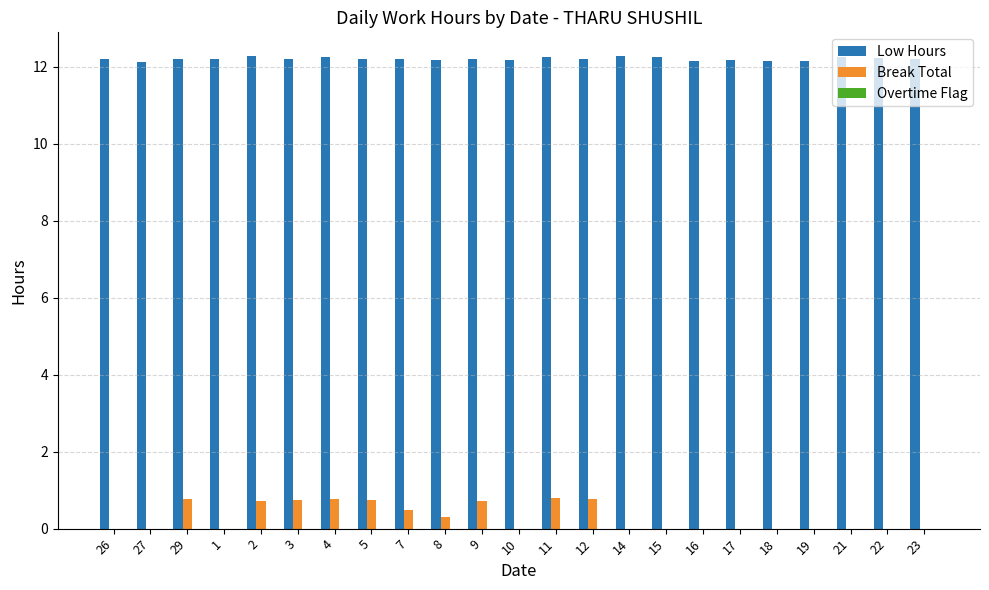

The Break Total series shows 0.0 at 17. True or false?

True